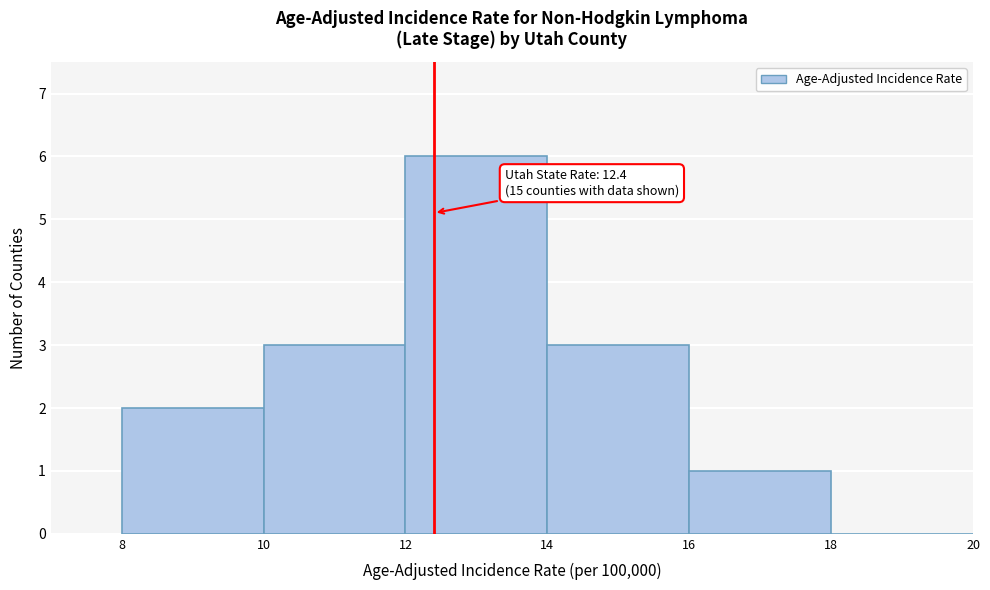

Over which range of the x-axis is the bar tallest?

12 to 14